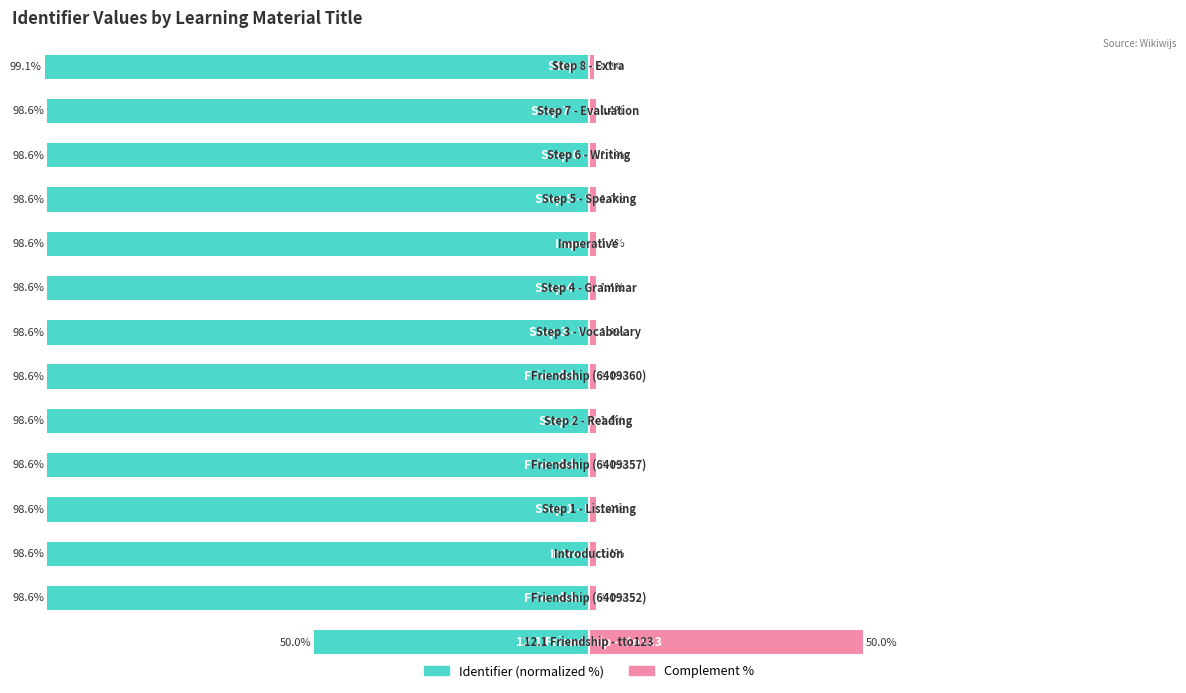

List the labels in order of Identifier (normalized %) value, smallest first.

13, 1, 2, 3, 4, 5, 6, 7, 8, 9, 10, 11, 12, 0